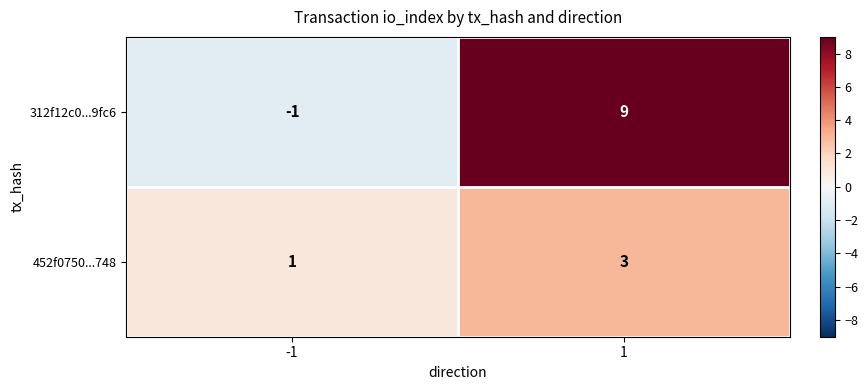

What is the sum of the 312f12c0...9fc6 values at 1 and -1?

8